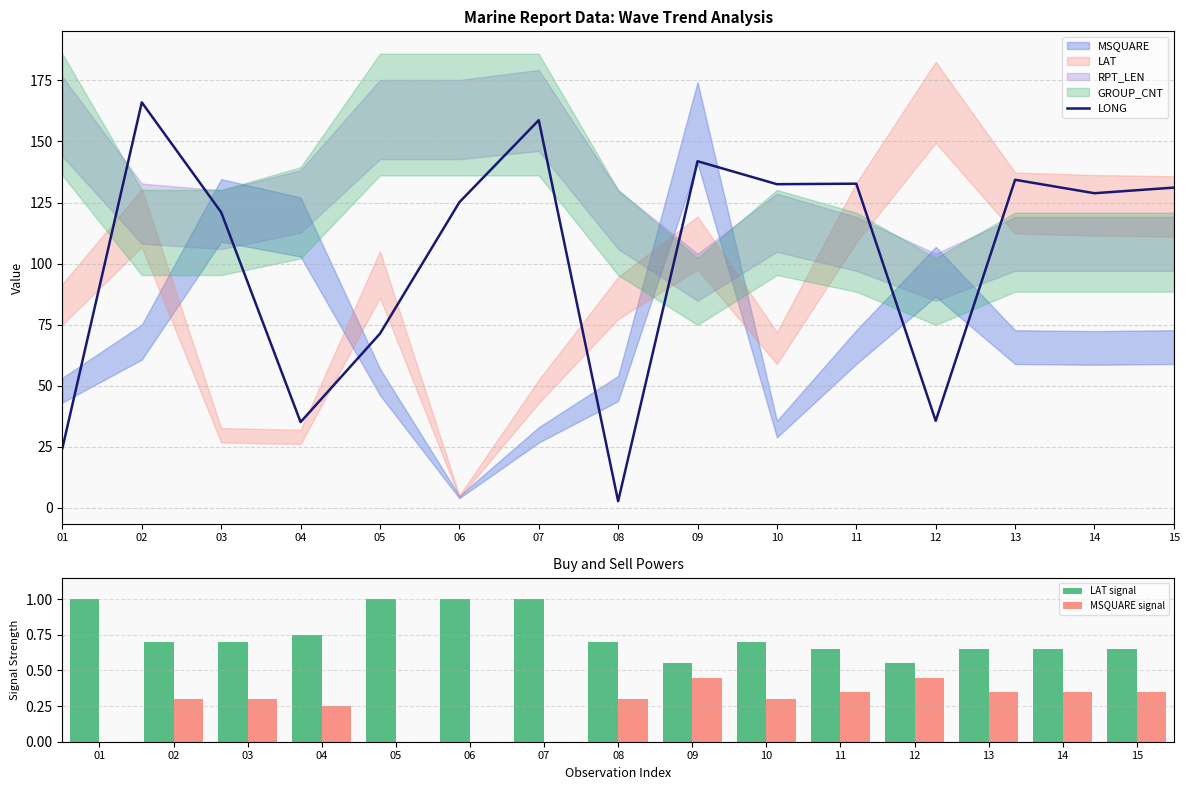

Is it true that LAT signal equals 0.7 at 14?

True